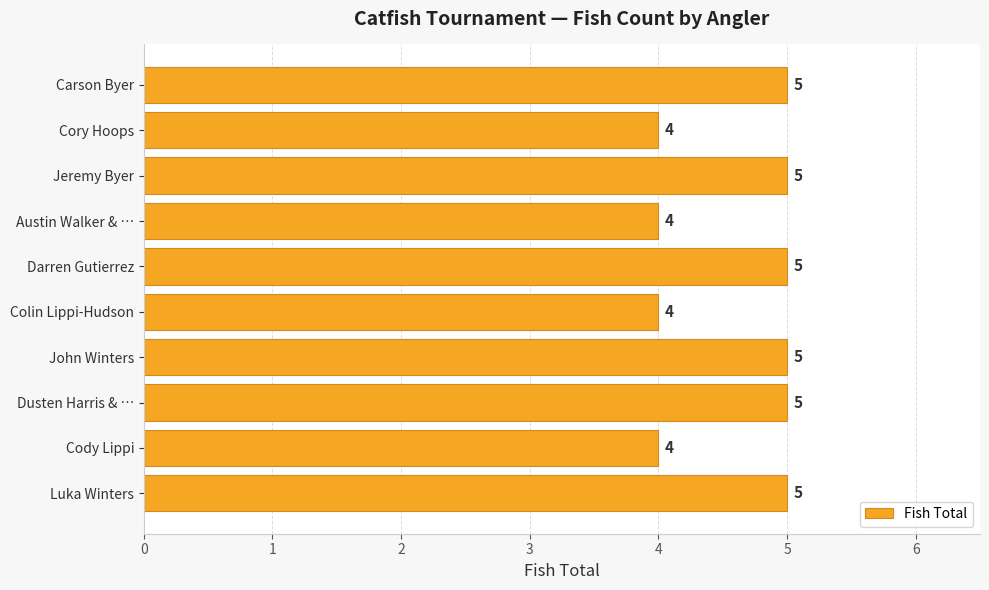

What is the greatest value displayed?

5